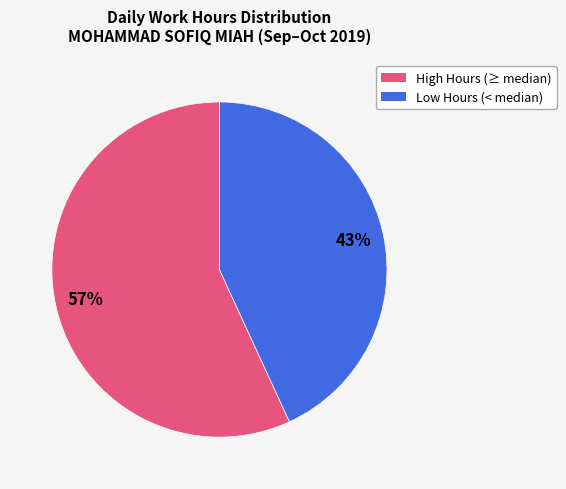

Count the number of slices in the pie.

2